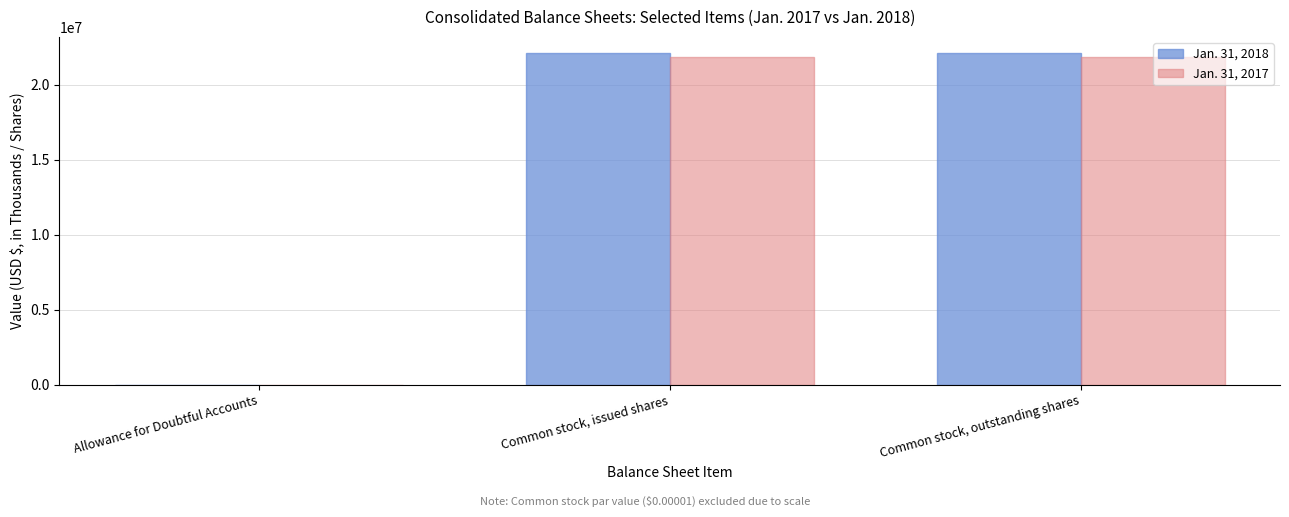

What is the maximum value shown in the chart?

22102000